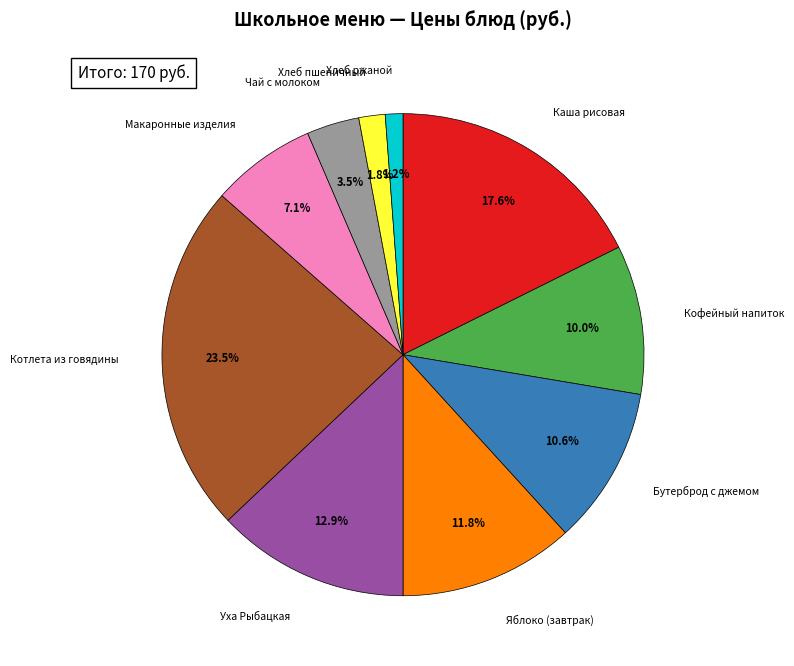

Count the number of slices in the pie.

10